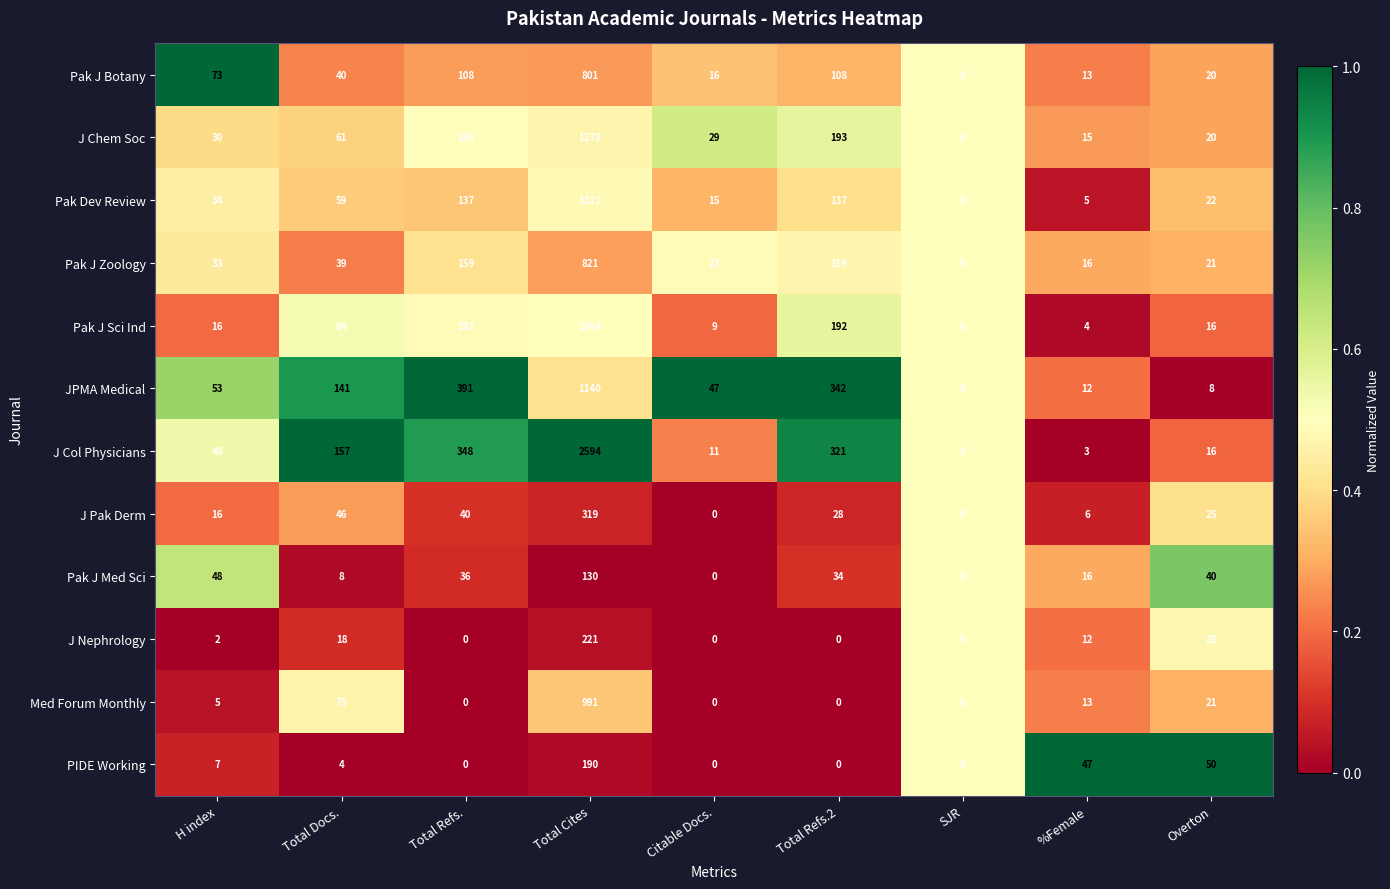

What is the difference between the maximum and minimum values in the J Col Physicians series?

2594